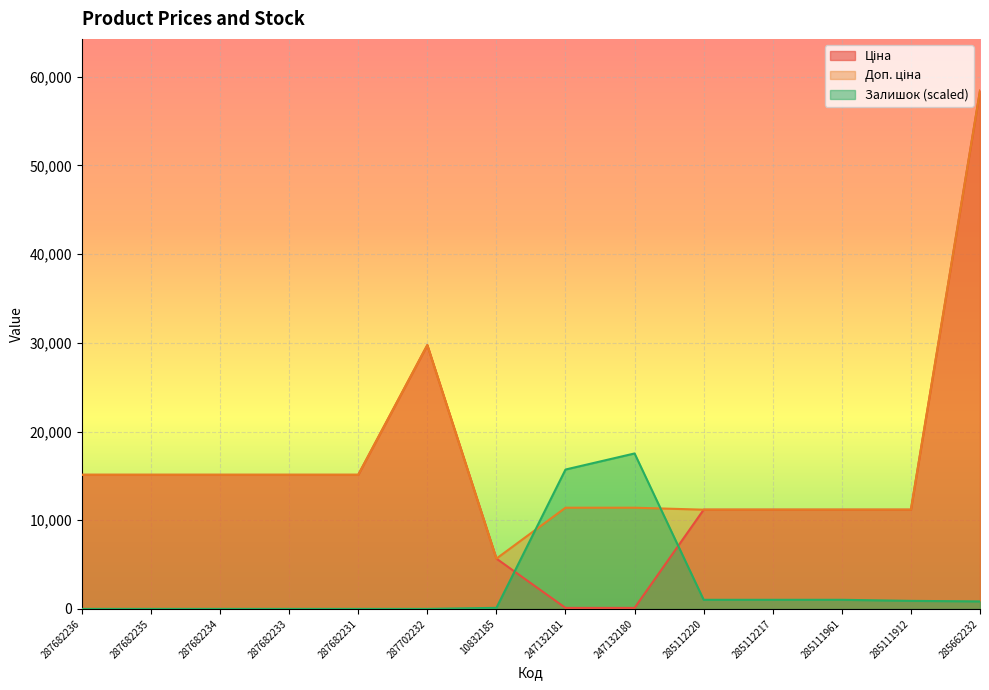

Which series changed the most between 247132180 and 285662232?

Ціна